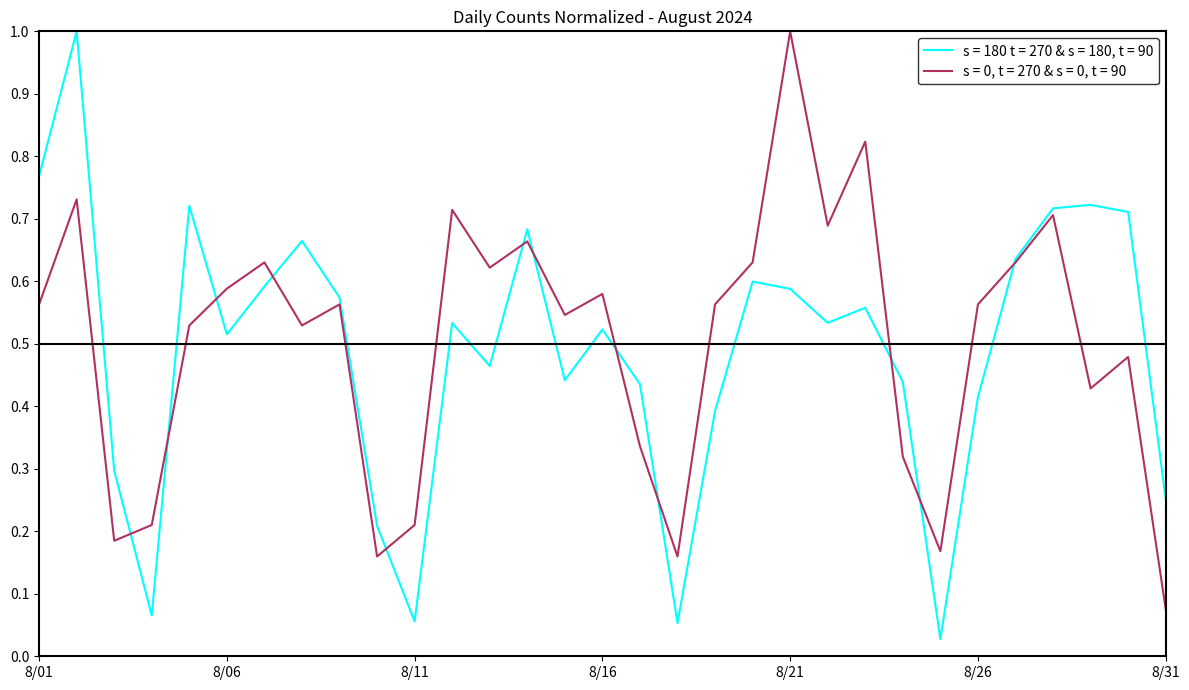

Which series has the largest range (max minus min)?

s = 180 t = 270 & s = 180, t = 90